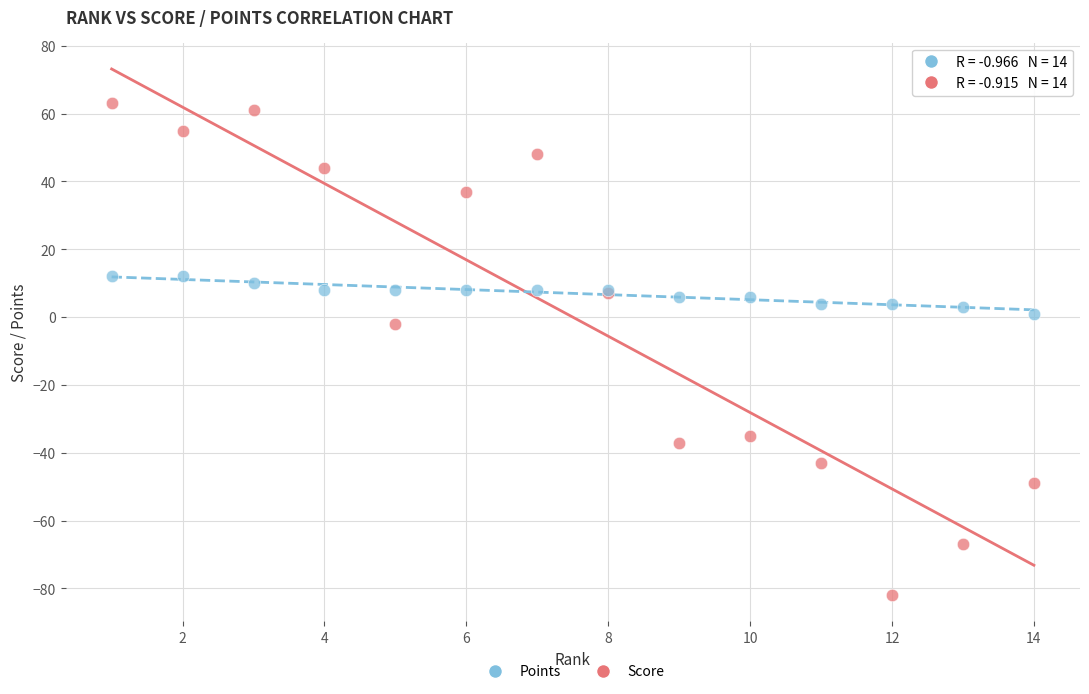

Which series reaches the minimum Y coordinate?

Score